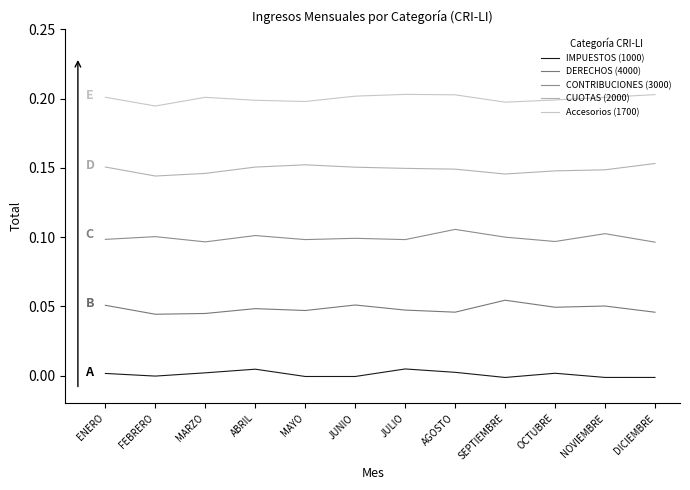

Does the chart display data point markers on the line(s)?

No